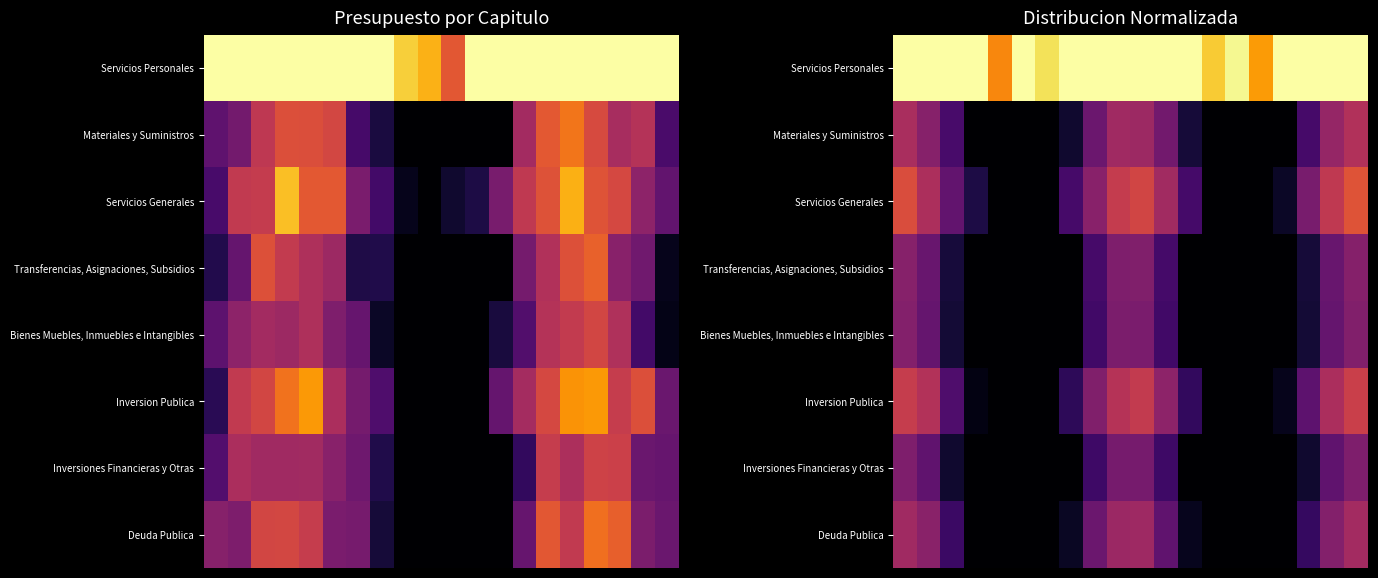

What is the total value across all series at 2?

2.2